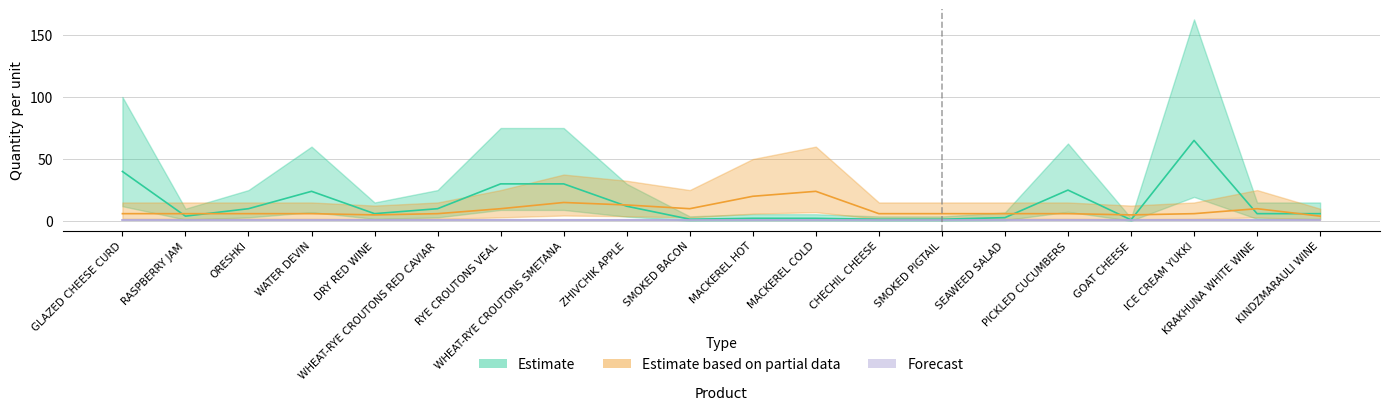

Which category has the highest value in the Estimate series?

ICE CREAM YUKKI